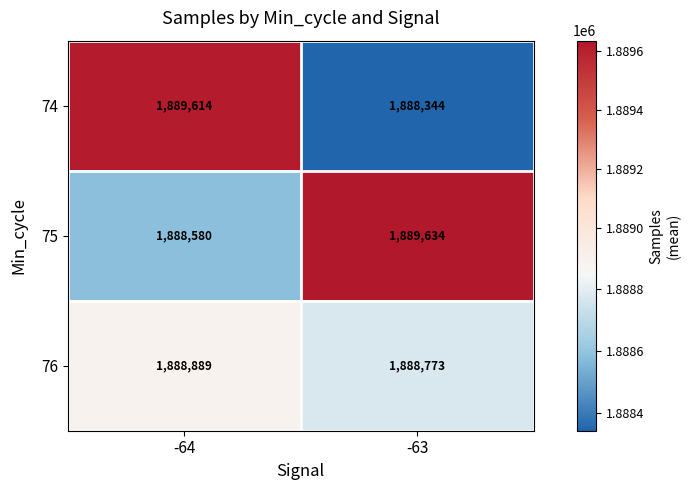

Is the value of 76 at -63 greater than the value of 75 at -64?

Yes